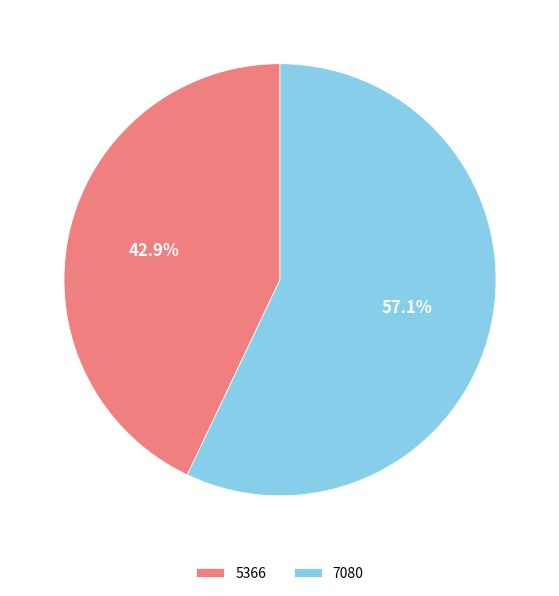

Is there a majority slice in this chart?

Yes